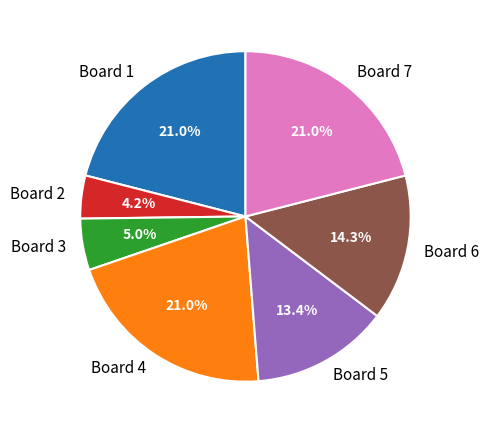

What percentage is the Board 1 slice, to the nearest percent?

21%